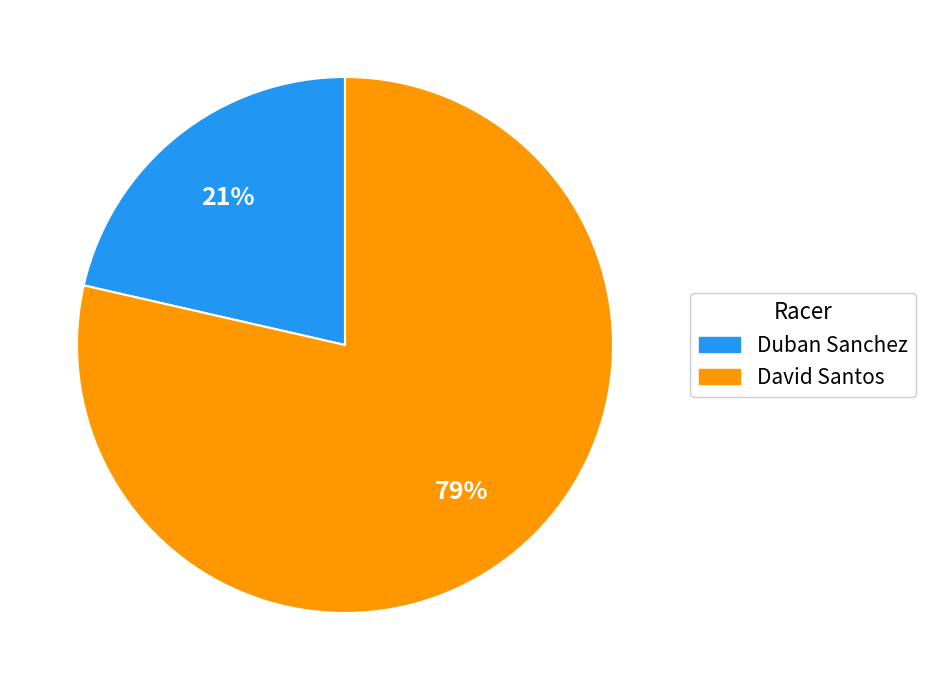

Which category has the biggest portion of the pie?

David Santos